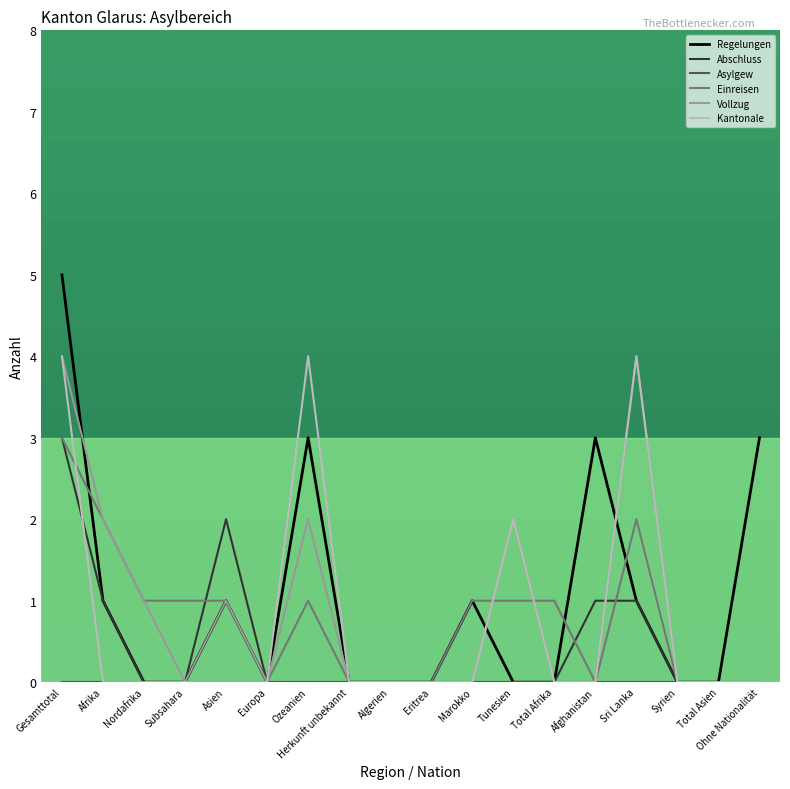

Count the Kantonale values in the range 0 to 1.

14